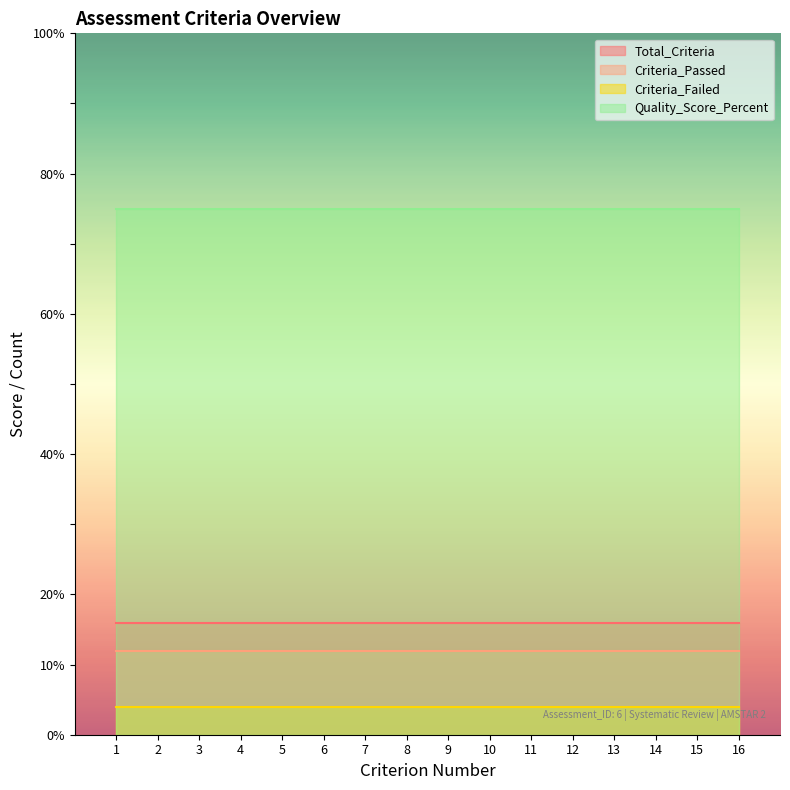

At how many categories does at least one series exceed 17?

16